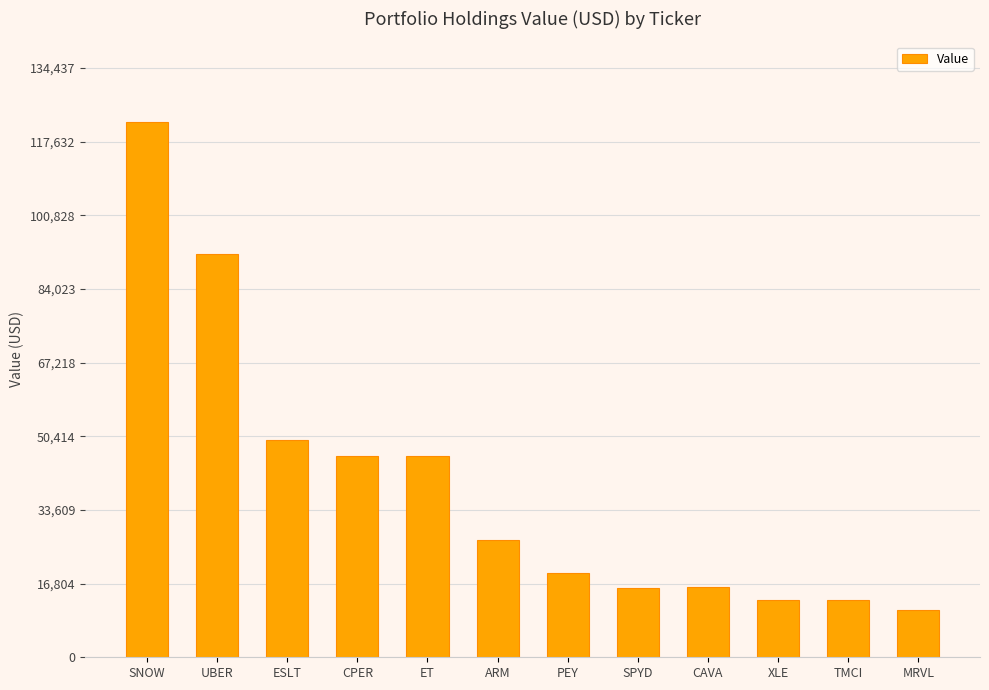

What is the label of the 12th bar from the right?

SNOW